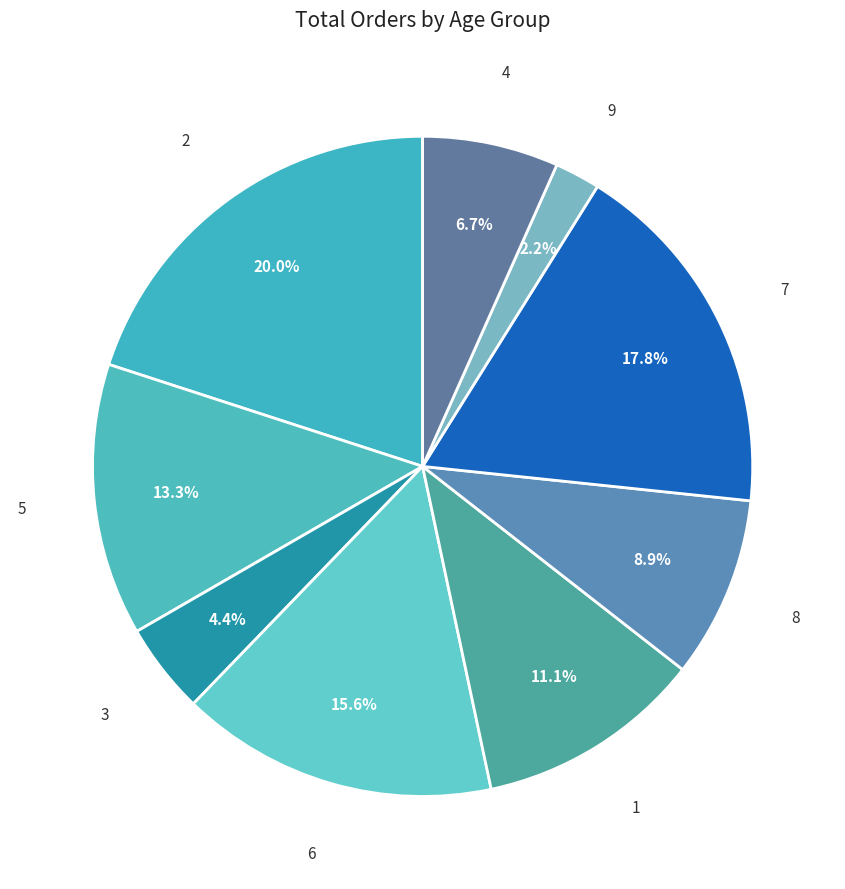

Approximately how many times larger is the value at 3 compared to 9?

2.0